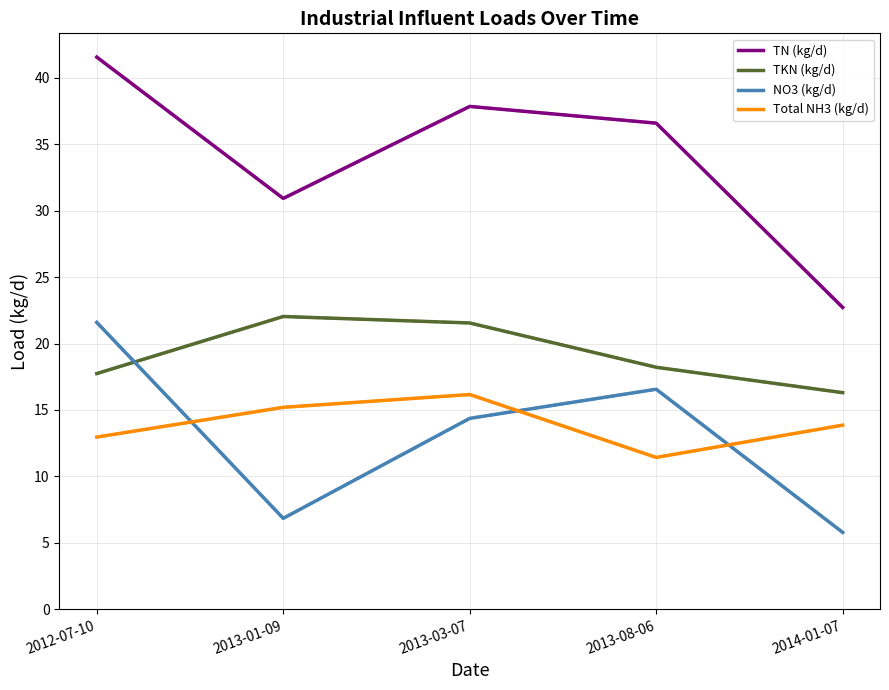

Is this an area chart (filled region under the line)?

No